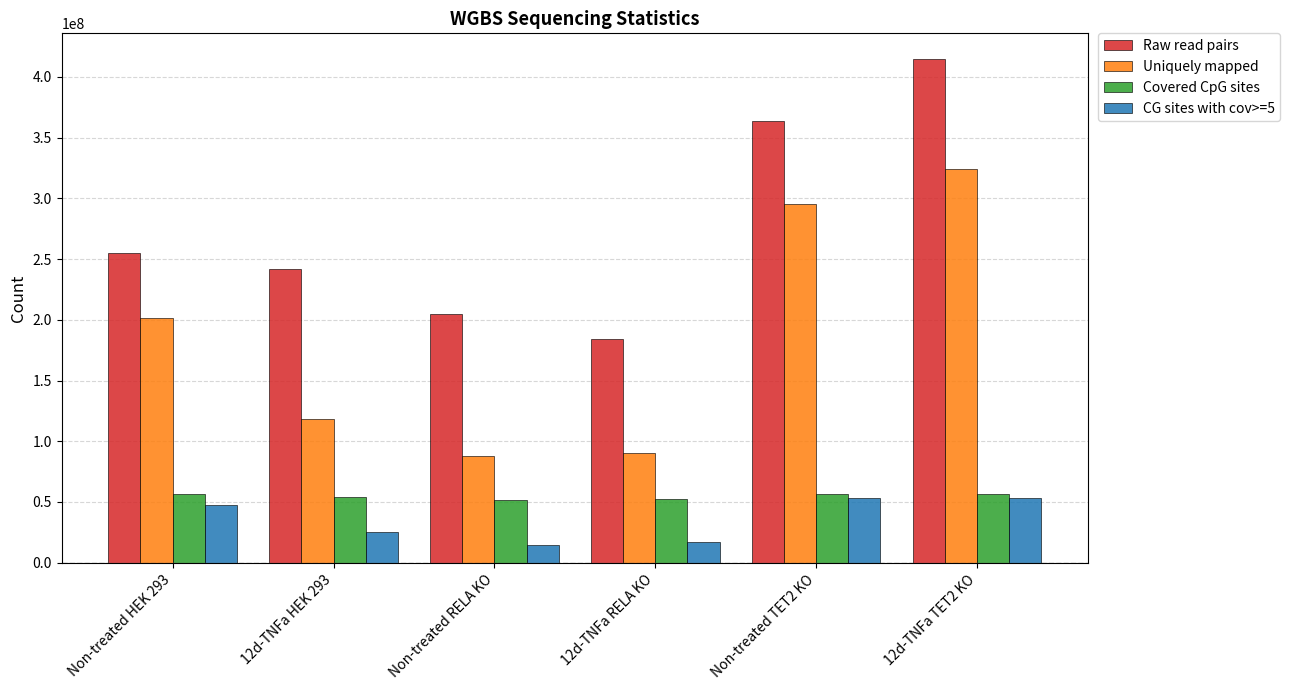

Read the Covered CpG sites value at Non-treated RELA KO.

51823233